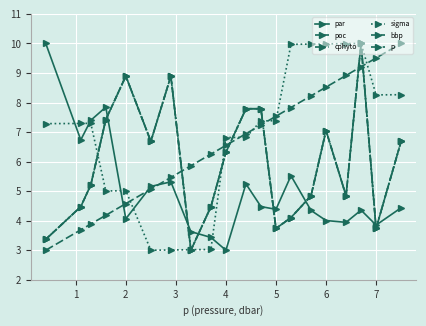

Is this an area chart (filled region under the line)?

No